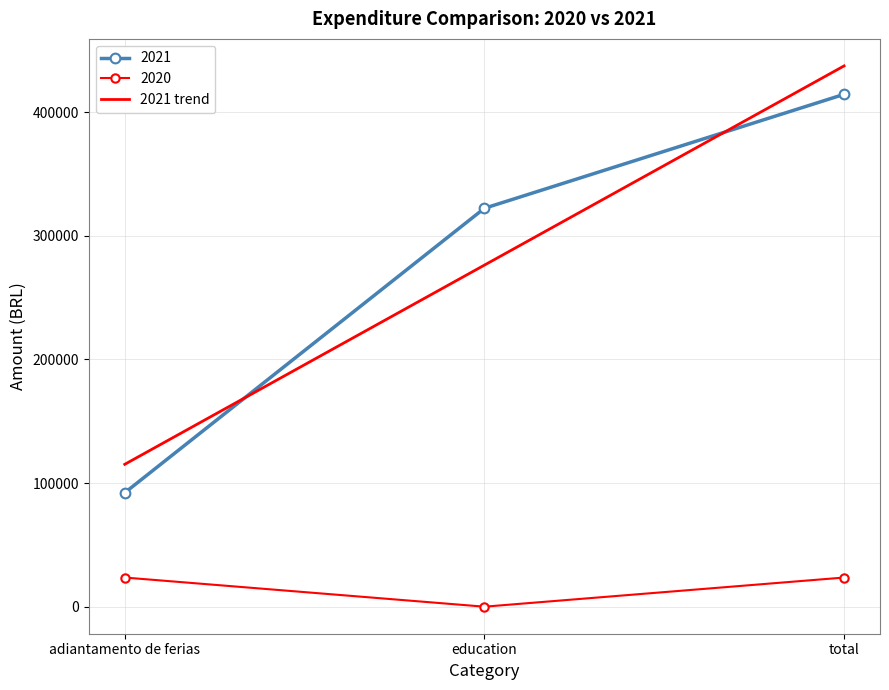

True or false: 2020 has a value of 23571.0 at total.

True